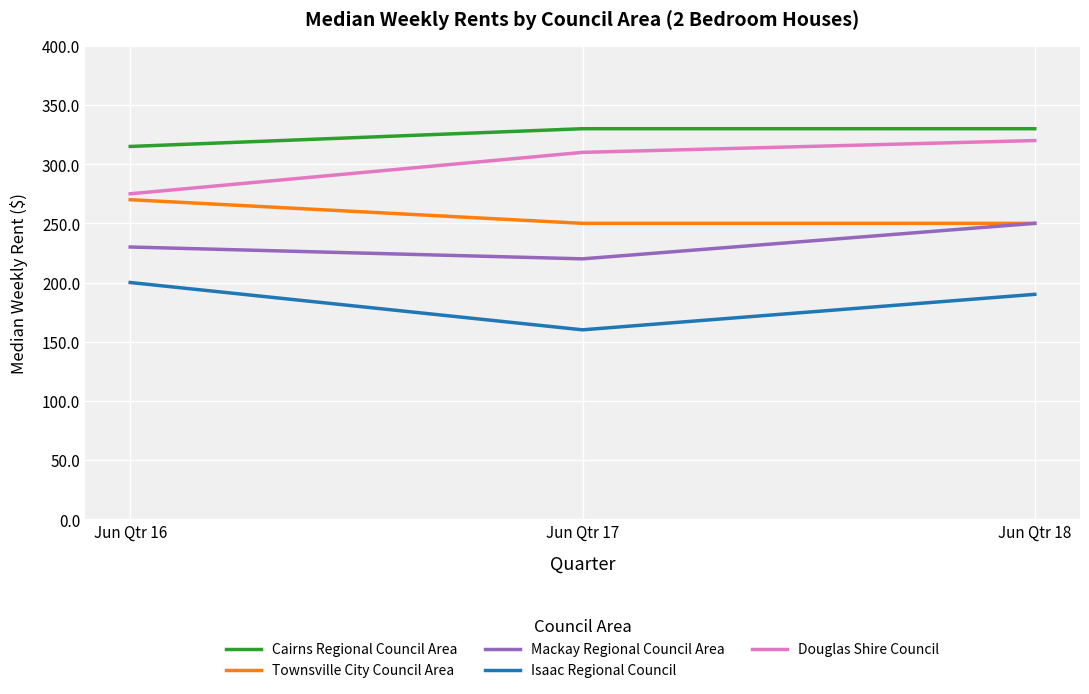

What is the lowest value of the Isaac Regional Council series?

160